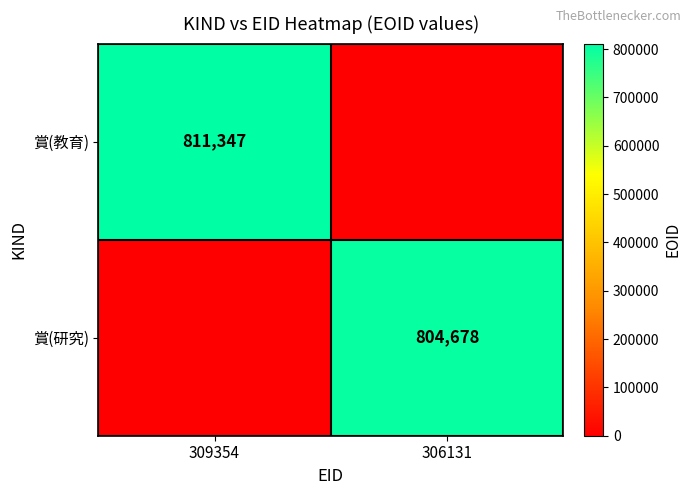

Is it true that 賞(教育) equals 1255126 at 309354?

False